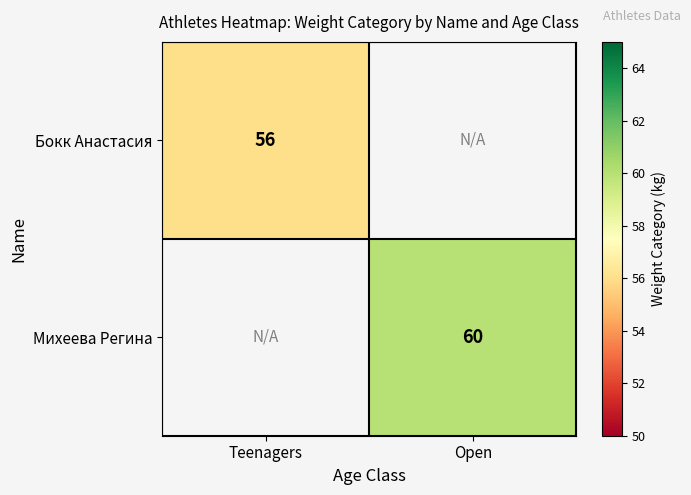

Which has a higher value, Open or Teenagers?

Teenagers